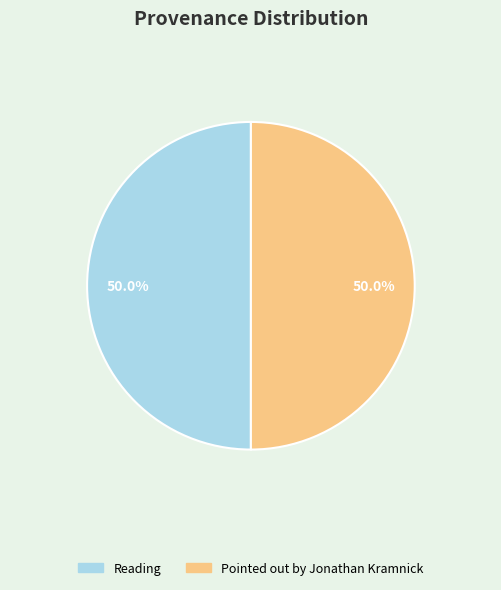

Count the number of slices in the pie.

2